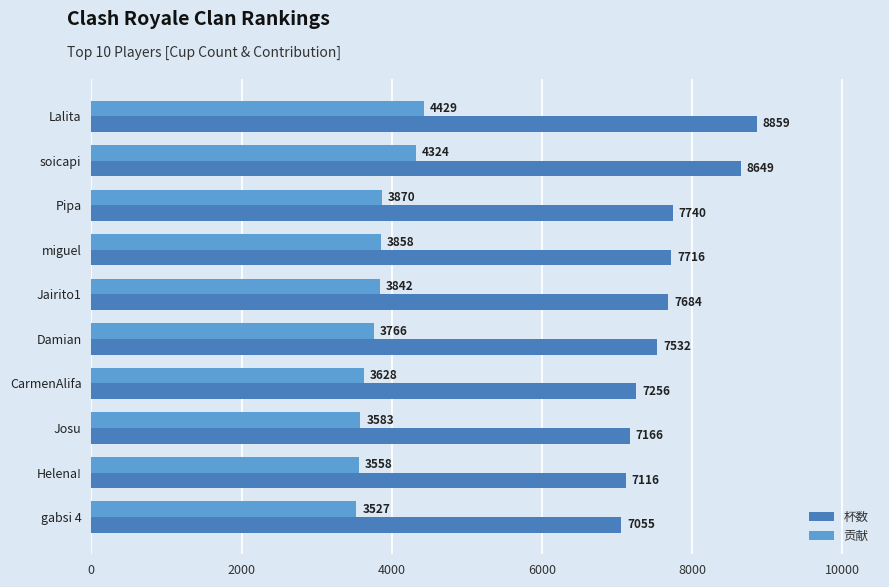

At how many categories does at least one series exceed 7371?

6